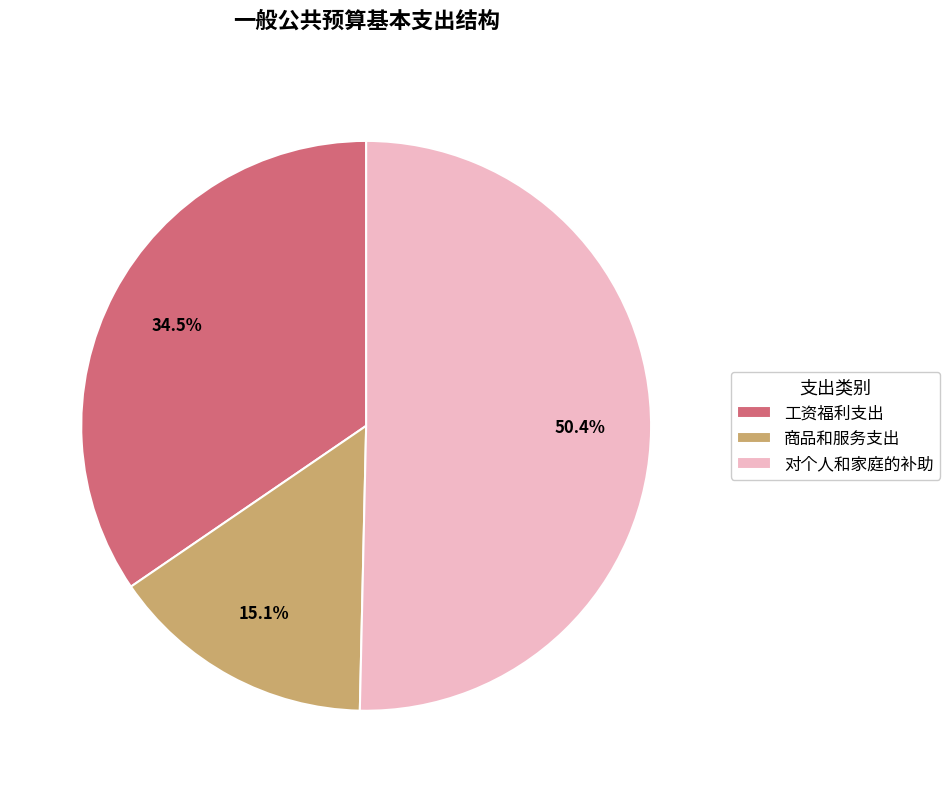

Which category has the smallest portion of the pie?

商品和服务支出